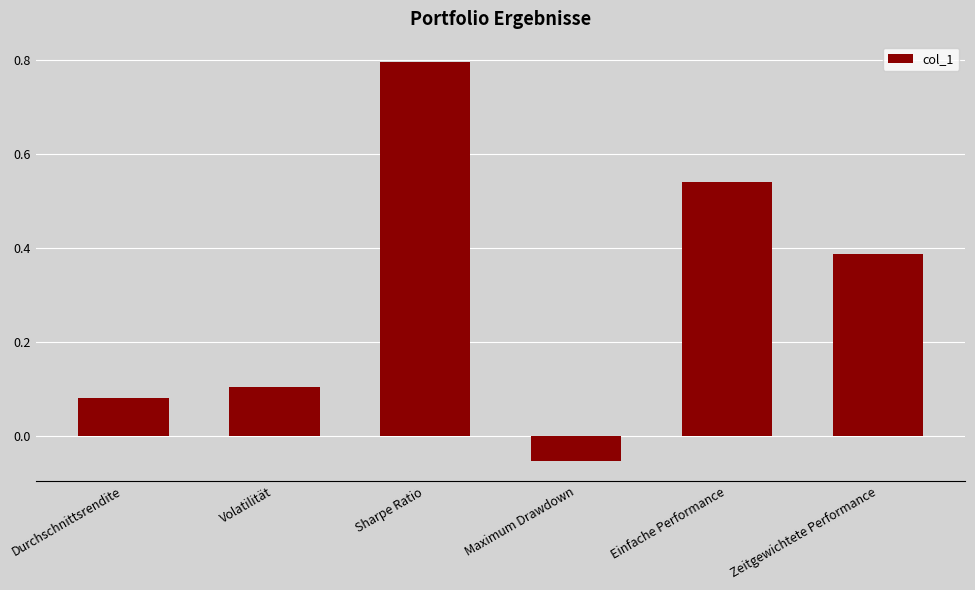

What is the difference between the values at Maximum Drawdown and Einfache Performance?

0.6